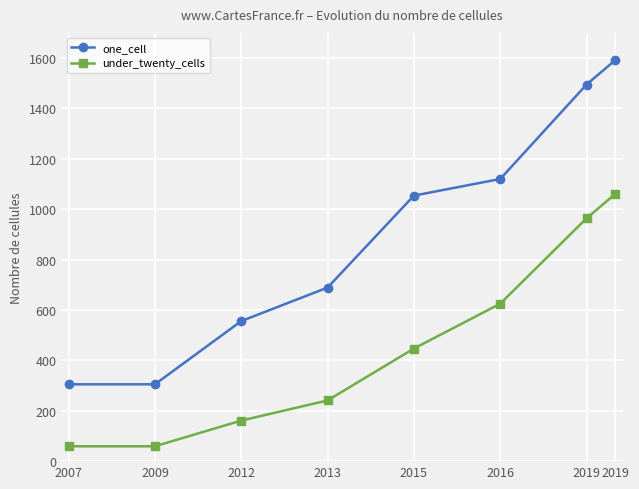

Is the value of one_cell at 2009 greater than the value of under_twenty_cells at 2019?

No